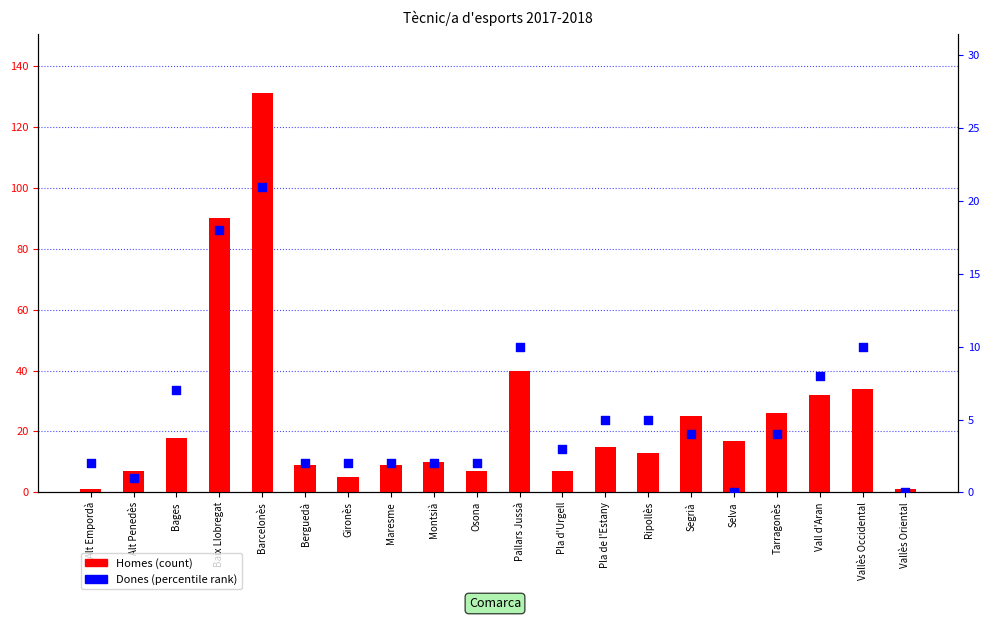

At how many categories does at least one series exceed 97?

1